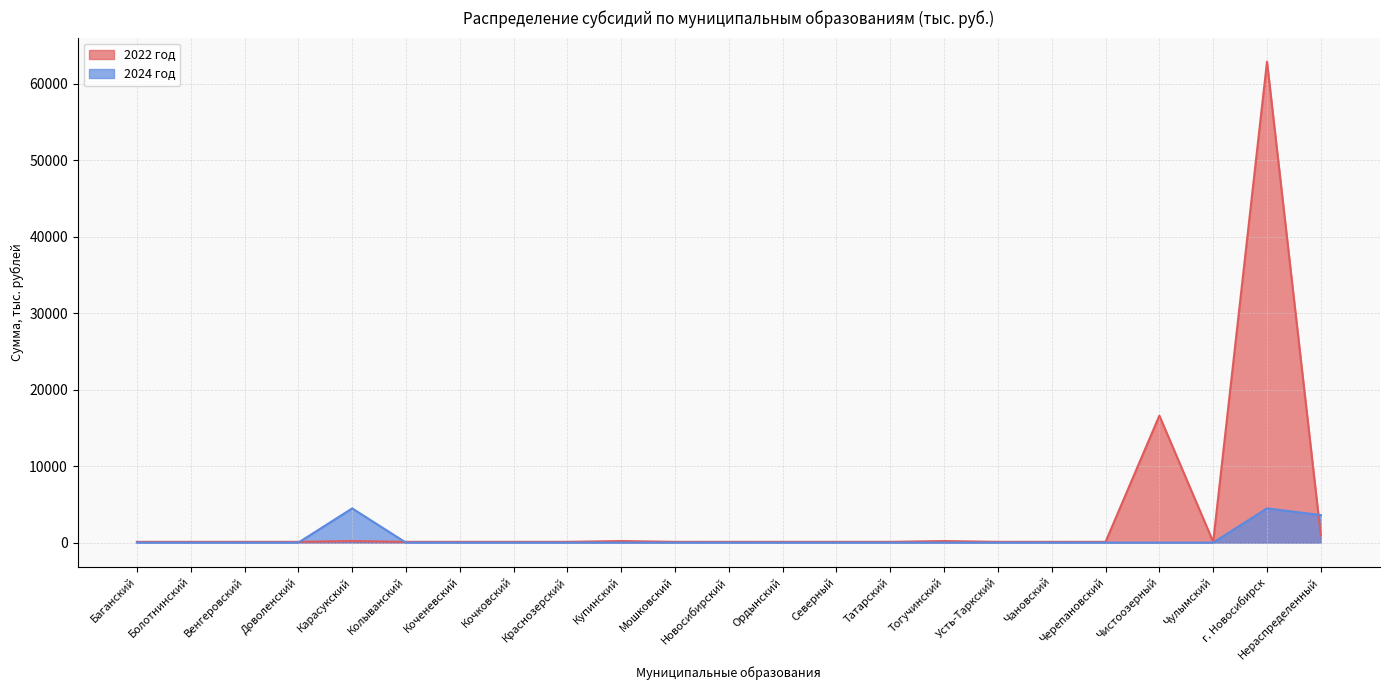

What is the total value across all series at Кочковский?

104.2